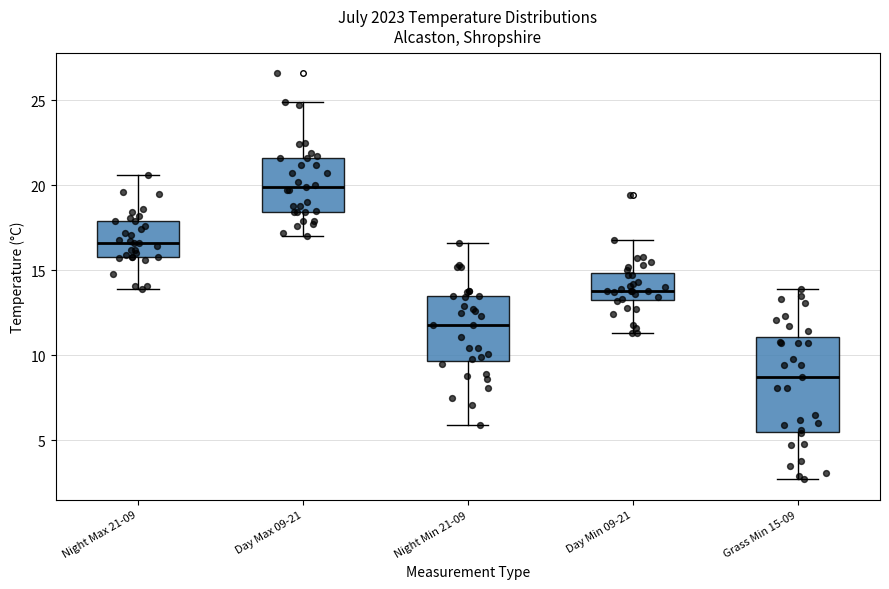

Reading left to right, transcribe this box plot: for each box, give where its median line is, the range the box spans, and where its two whiskers end, as read against the y-axis. The values are not printed on the chart, so give them approximately, as read against the axis.

Night Max 21-09: median 16.5, box 16.0 to 18.0, whiskers 14.0 to 20.5
Day Max 09-21: median 20.0, box 18.5 to 21.5, whiskers 17.0 to 25.0
Night Min 21-09: median 12.0, box 9.5 to 13.5, whiskers 6.0 to 16.5
Day Min 09-21: median 14.0, box 13.5 to 15.0, whiskers 11.5 to 17.0
Grass Min 15-09: median 8.5, box 5.5 to 11.0, whiskers 2.5 to 14.0